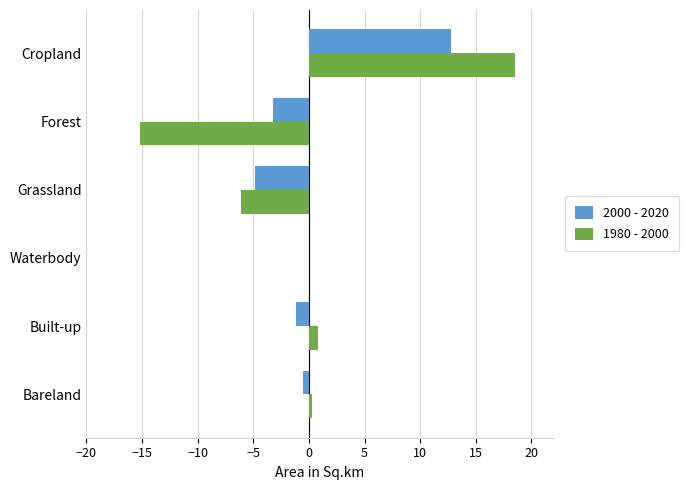

Which series has the widest spread of values?

1980 - 2000